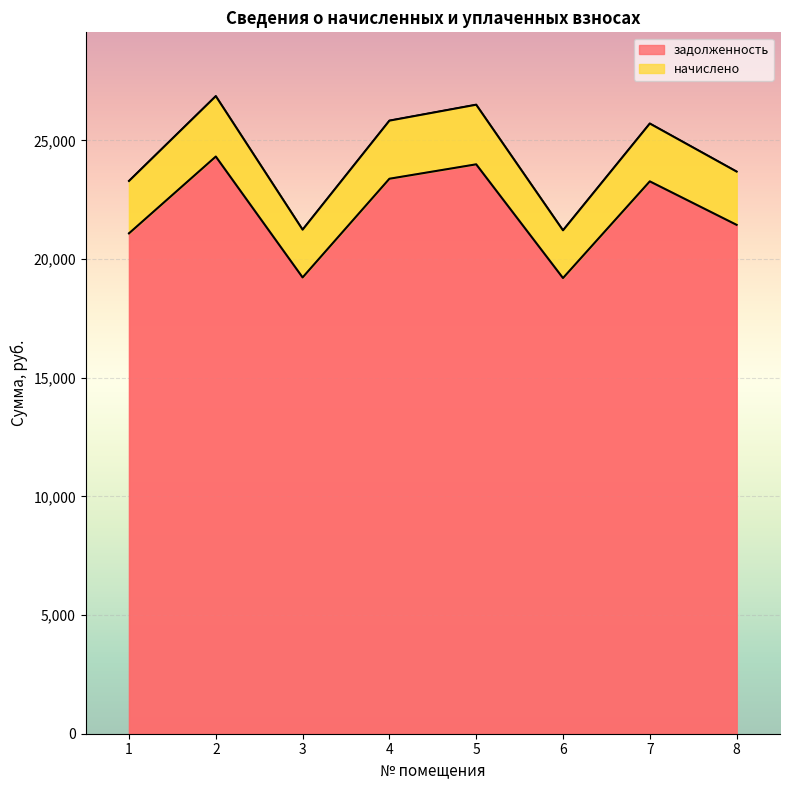

What is the minimum value shown in the chart?

19198.1